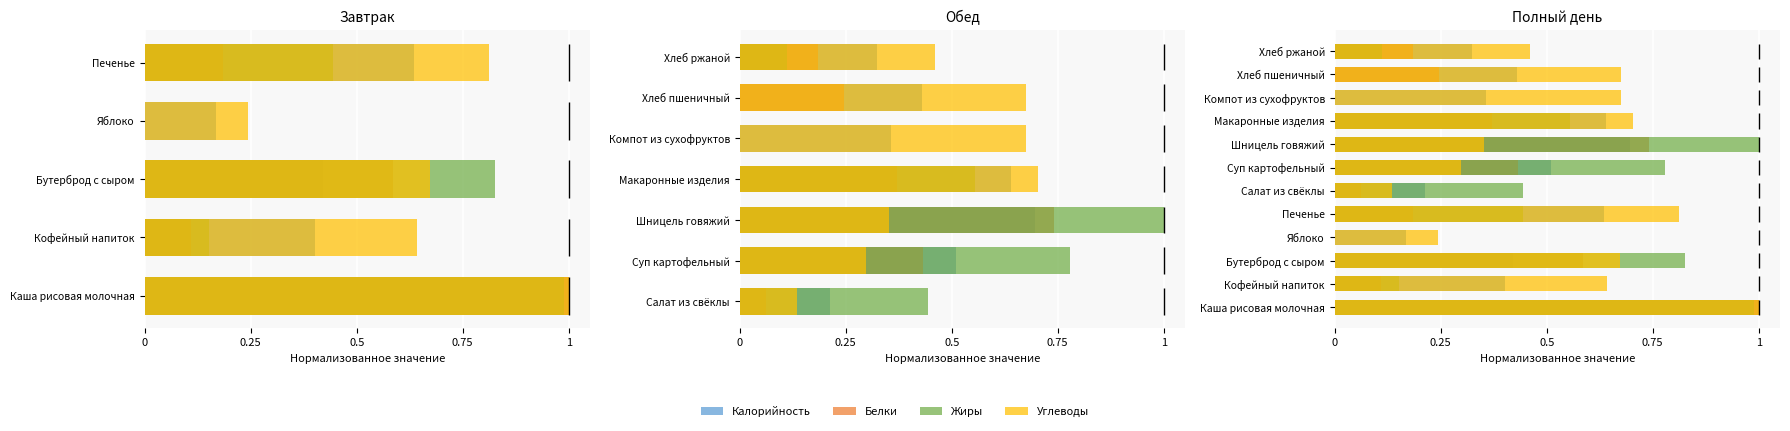

What is the difference between the Жиры values at 0 and 0.75?

1.0